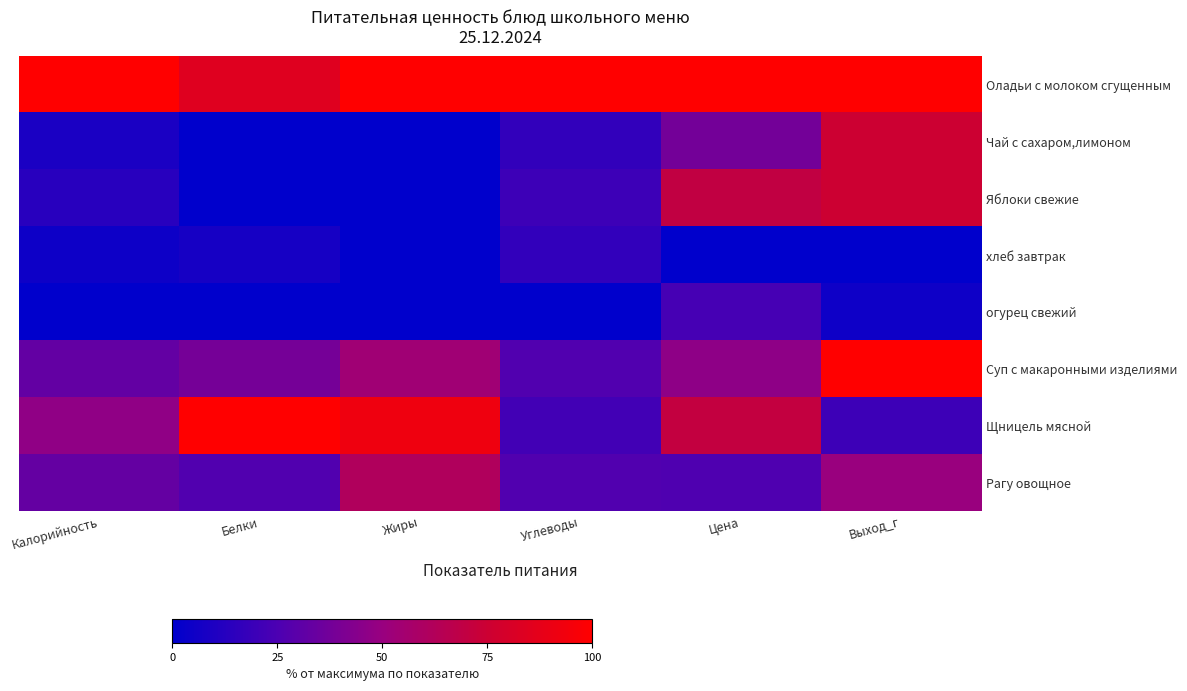

Which series changed the most between Калорийность and Выход_г?

Суп с макаронными изделиями